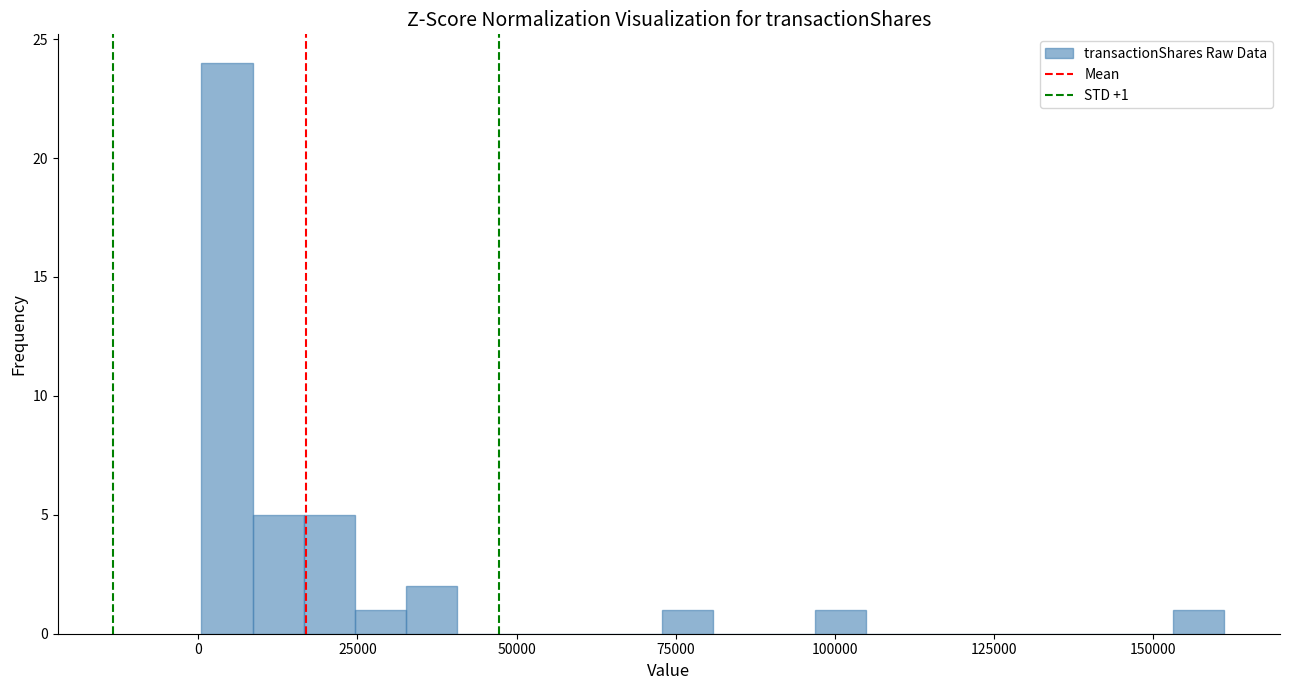

Read against the x-axis, roughly where is the centre of the tallest bar?

5000